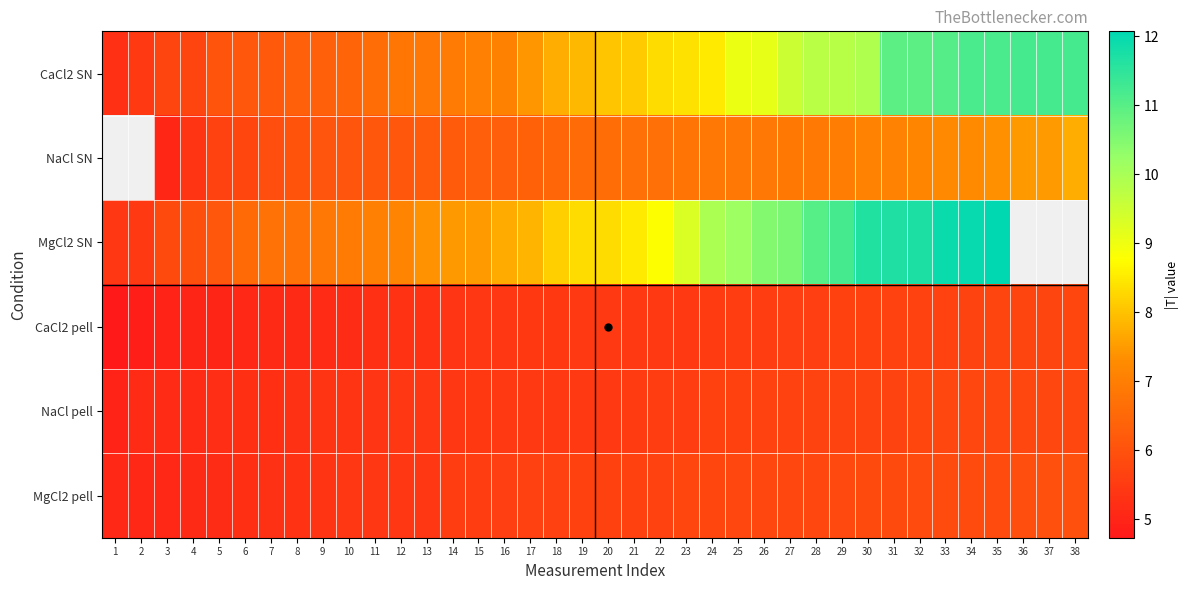

At 23, list the series in order from largest to smallest.

MgCl2 SN, CaCl2 SN, NaCl SN, MgCl2 pell, NaCl pell, CaCl2 pell